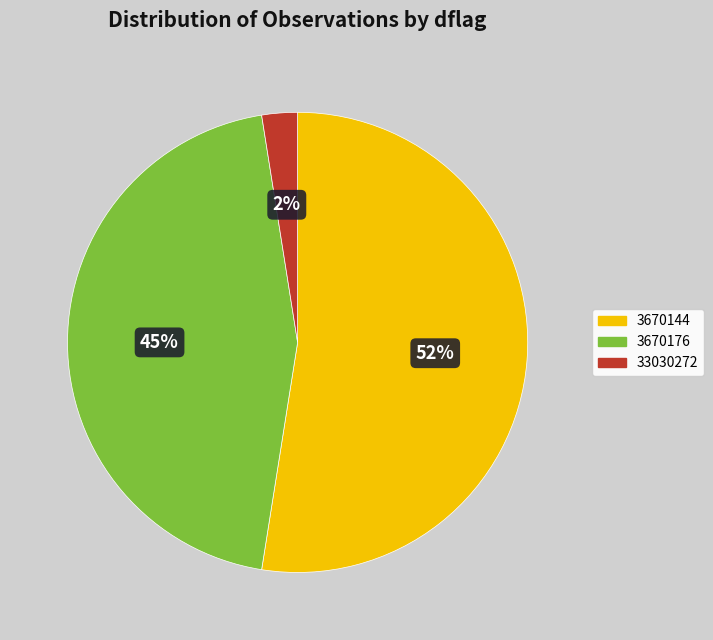

Does any single category account for the majority?

Yes